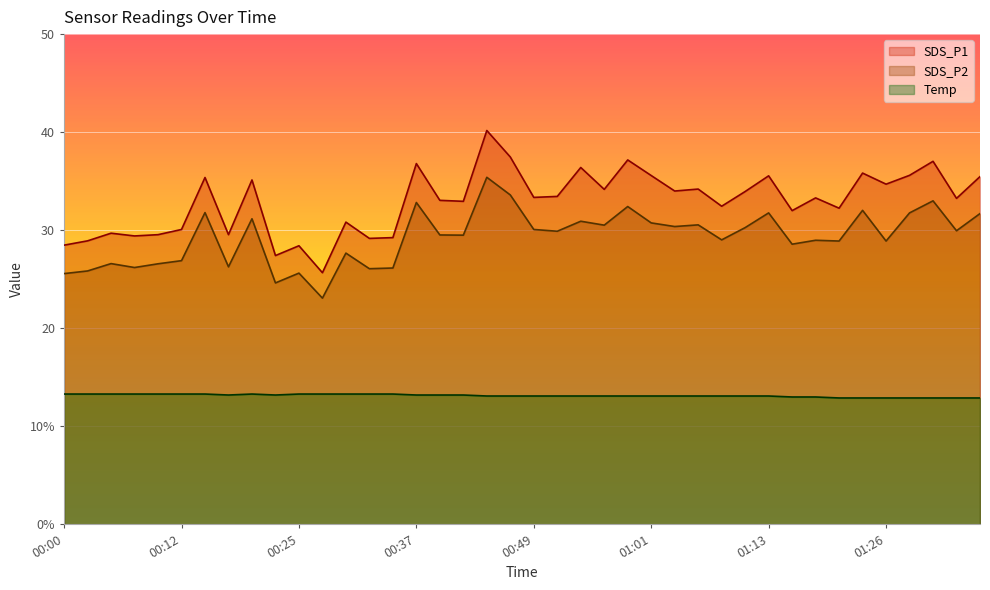

Where is the first local maximum for SDS_P2?

00:05